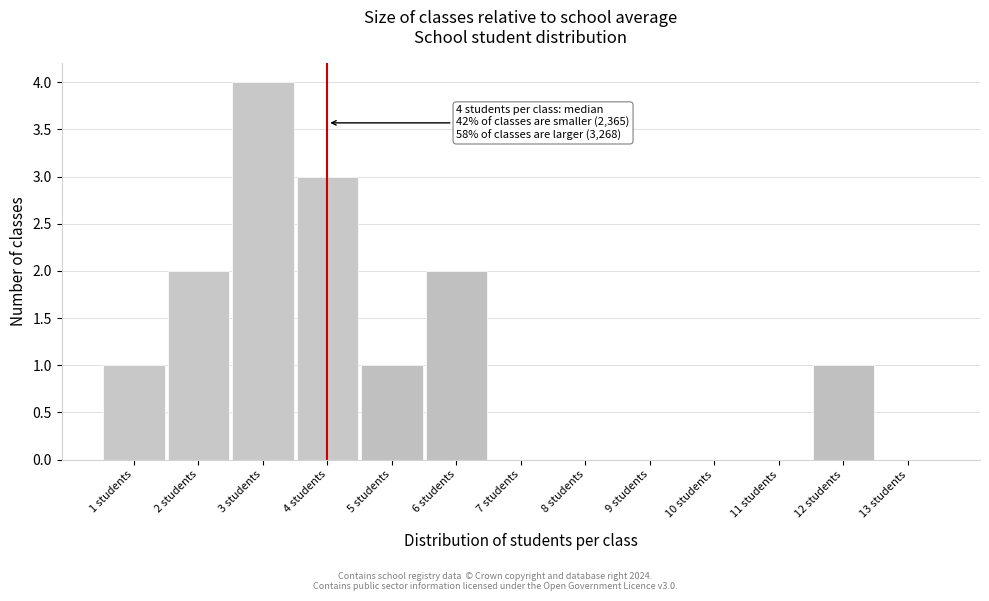

Which range on the x-axis has the tallest bar?

2.5 to 3.5